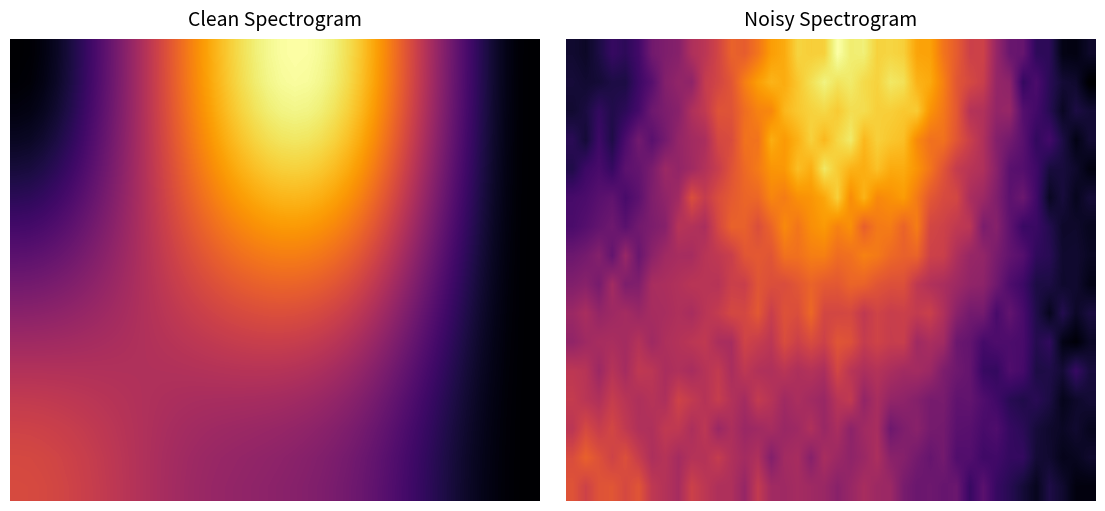

How many distinct data groups are displayed?

16